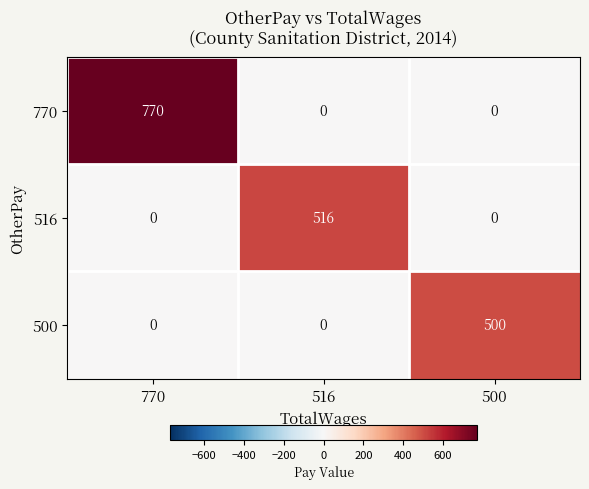

Reading left to right, transcribe all the data shown in this chart.

770: 770	0	0
516: 0	516	0
500: 0	0	500